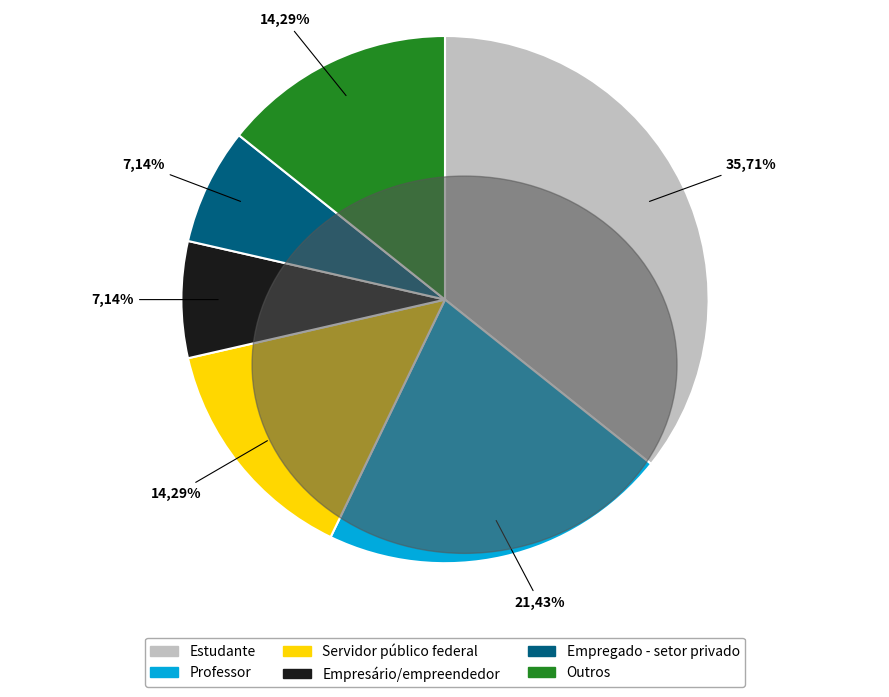

How many segments does this pie chart have?

6